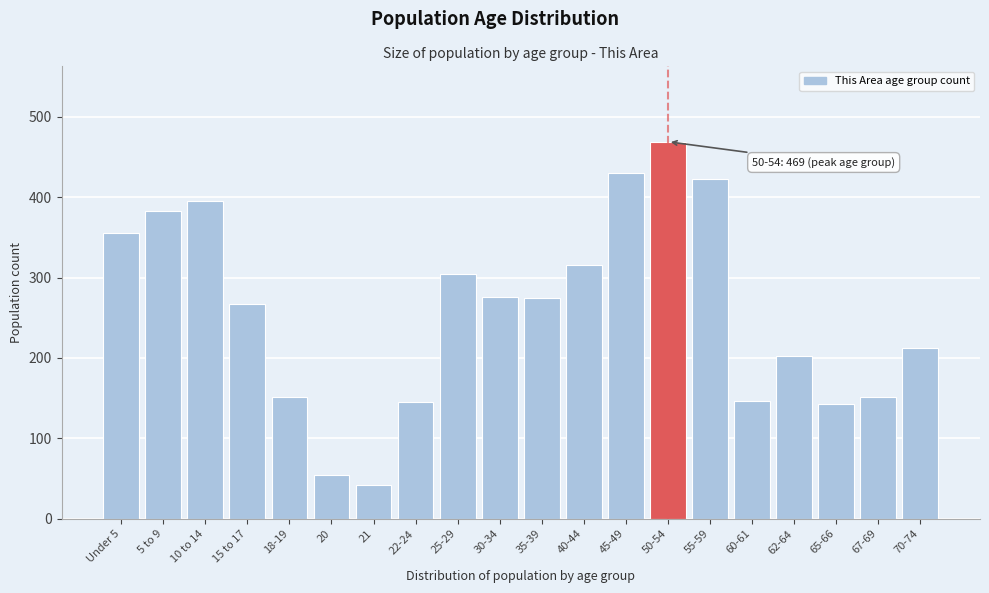

The chart shows a value of 175 at 10 to 14. True or false?

False